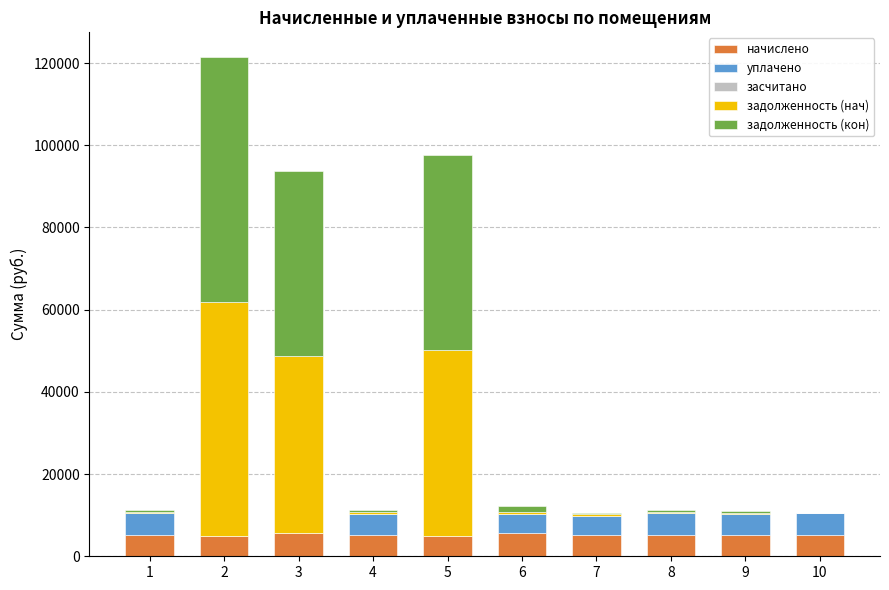

What is the average value of the задолженность (нач) series?

14780.9